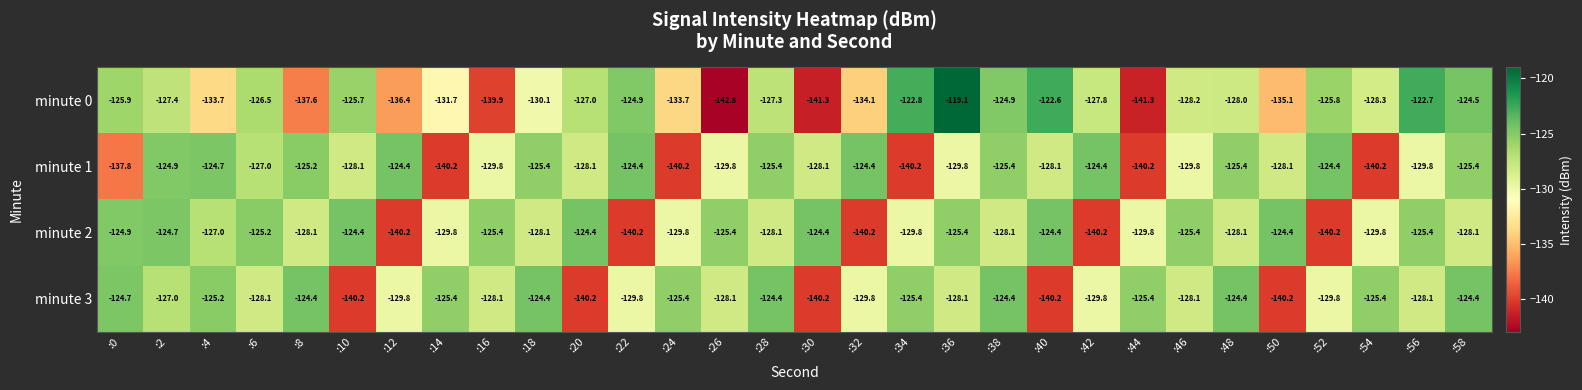

What is the smallest value displayed?

-142.8